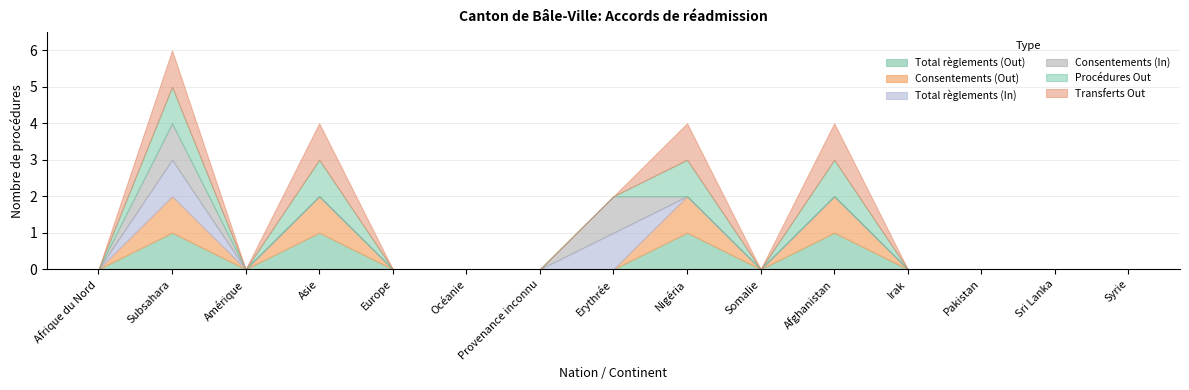

Rank the series by their maximum value, from lowest to highest.

Total règlements (Out), Consentements (Out), Total règlements (In), Consentements (In), Procédures Out, Transferts Out